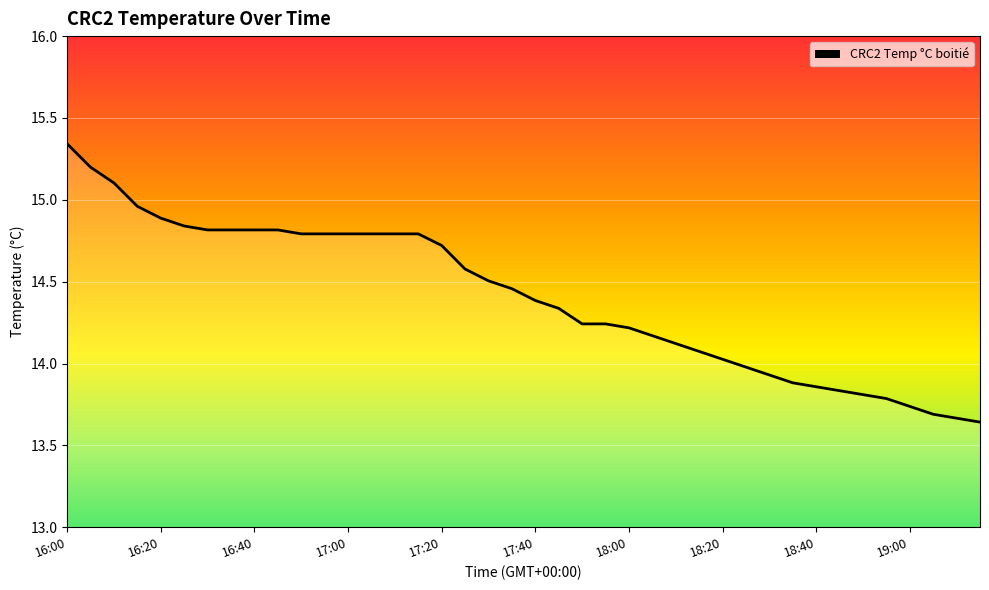

What is the difference between the maximum and minimum values?

1.7